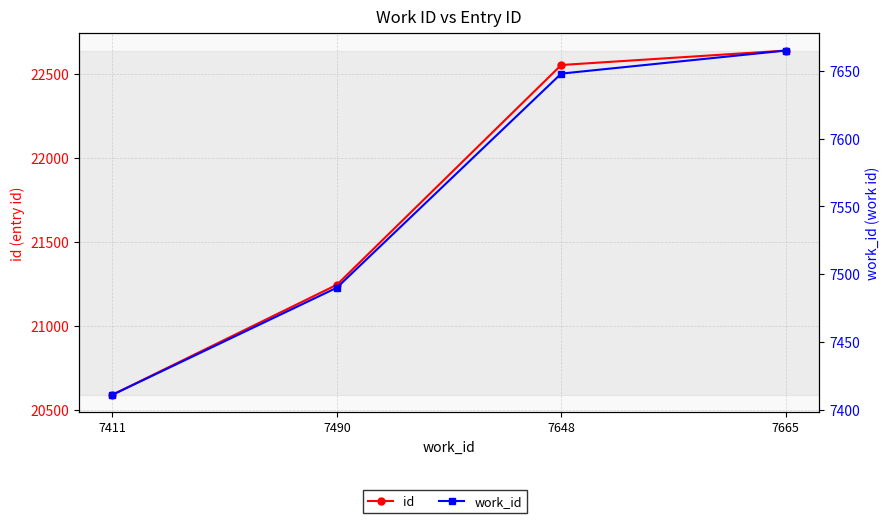

Rank the series at 7665 from highest to lowest value.

id, work_id